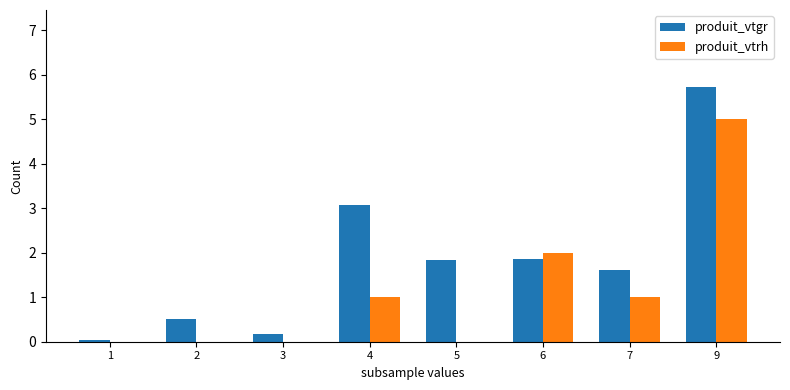

What is the total value across all series at 7?

2.6